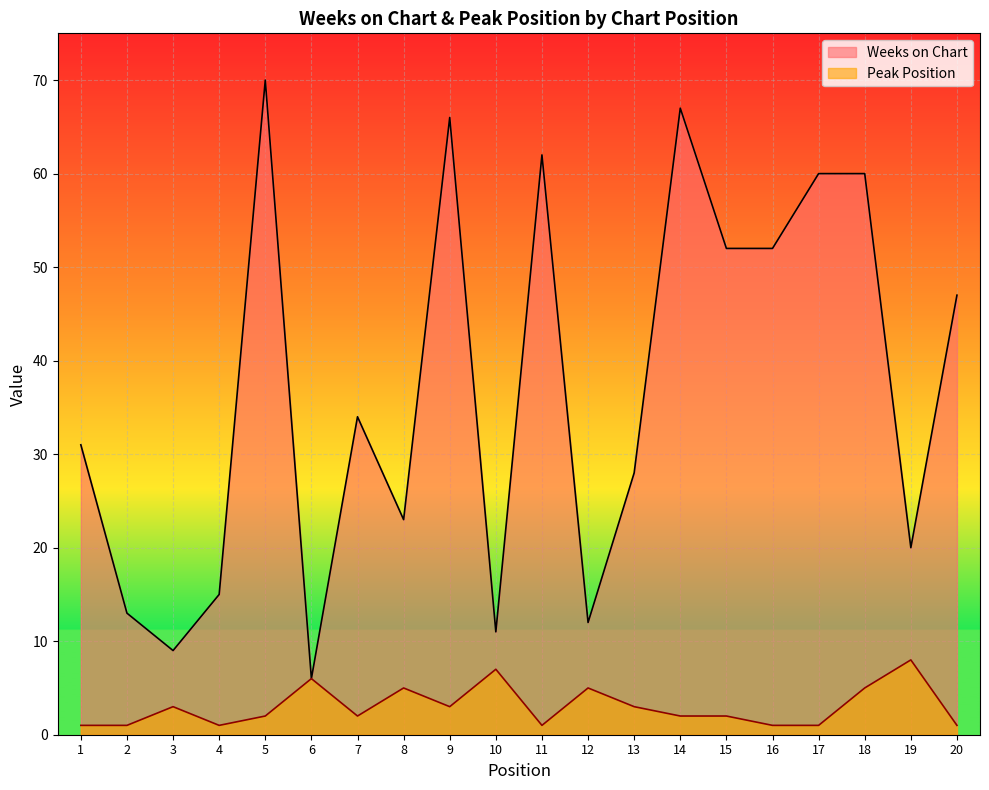

Is it true that Weeks on Chart equals 9 at 7?

False